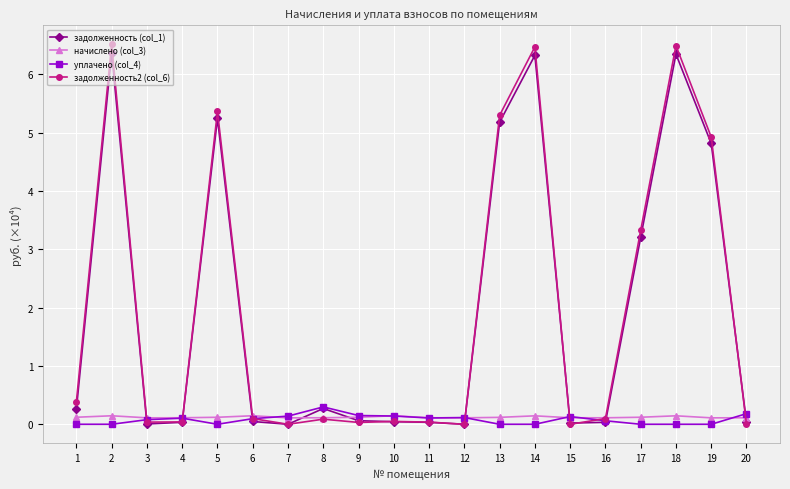

The задолженность (col_1) series shows 0.0 at 20. True or false?

True